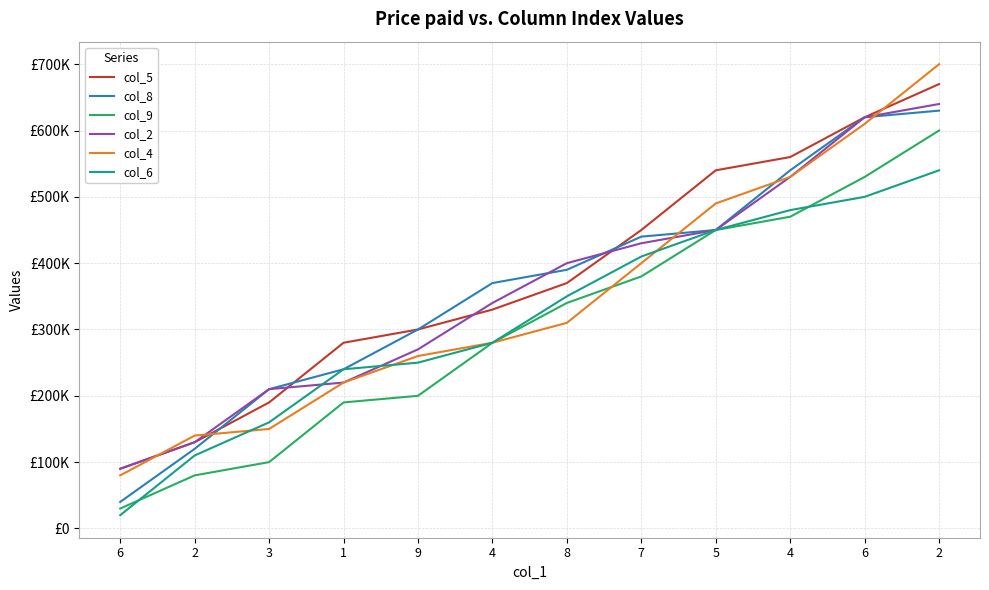

What is the difference between the highest and lowest values at 1?

90000